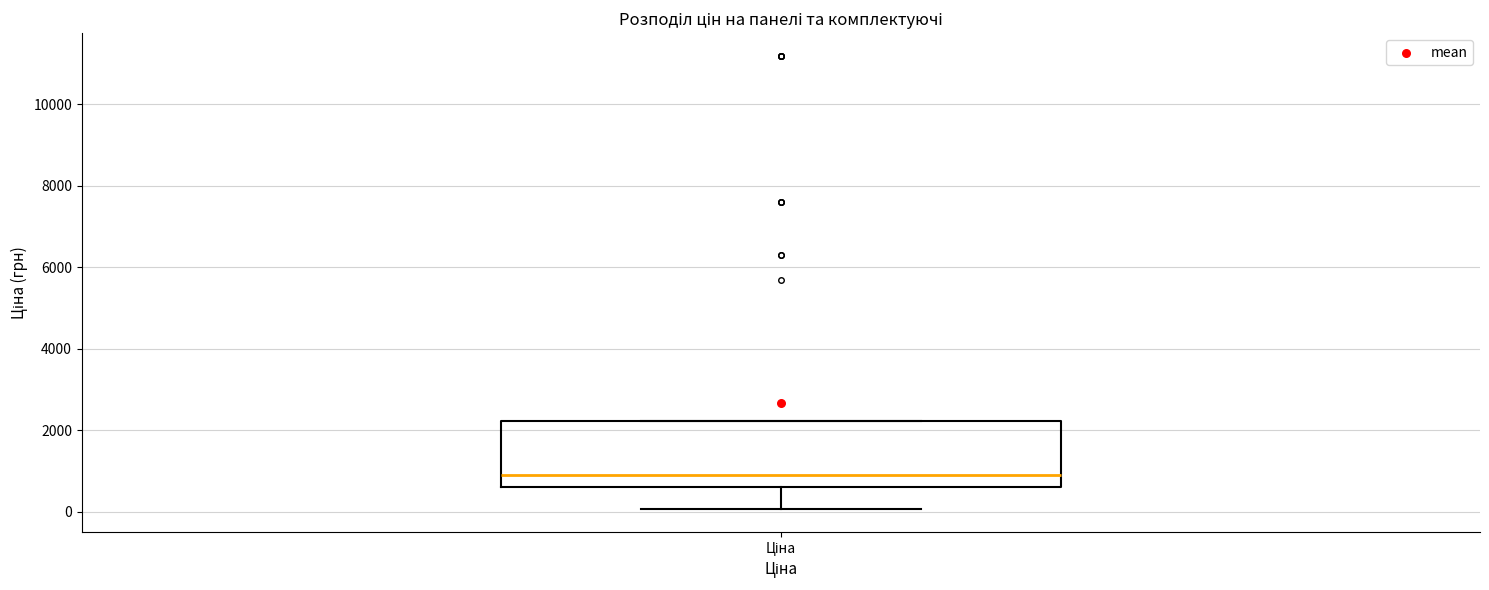

Read this box plot against the y-axis: the position of the median line, the range covered by the box, and the ends of both whiskers. The values are not printed on the chart, so give them approximately, as read against the axis.

median 800, box 600 to 2200, whiskers 0 to 2200